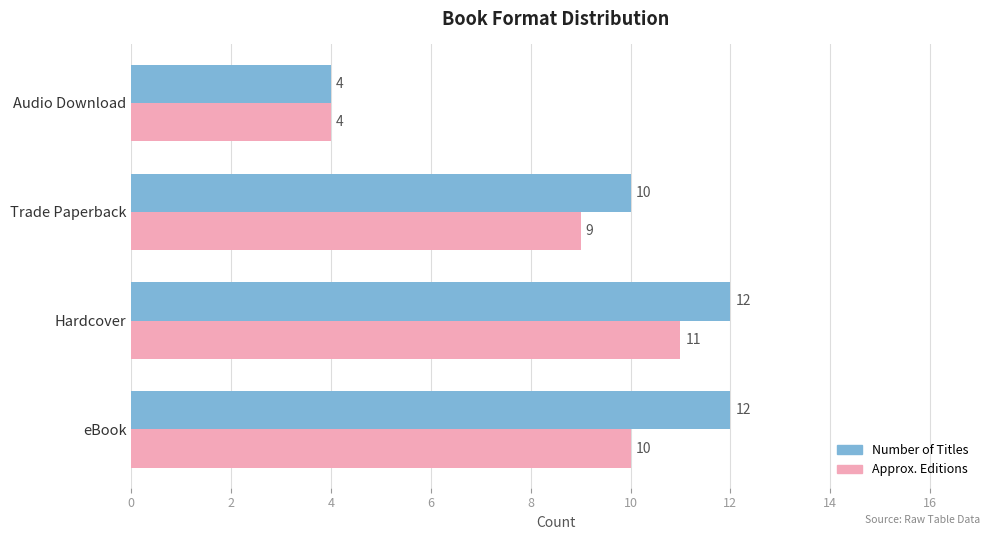

At how many categories does at least one series exceed 9?

3